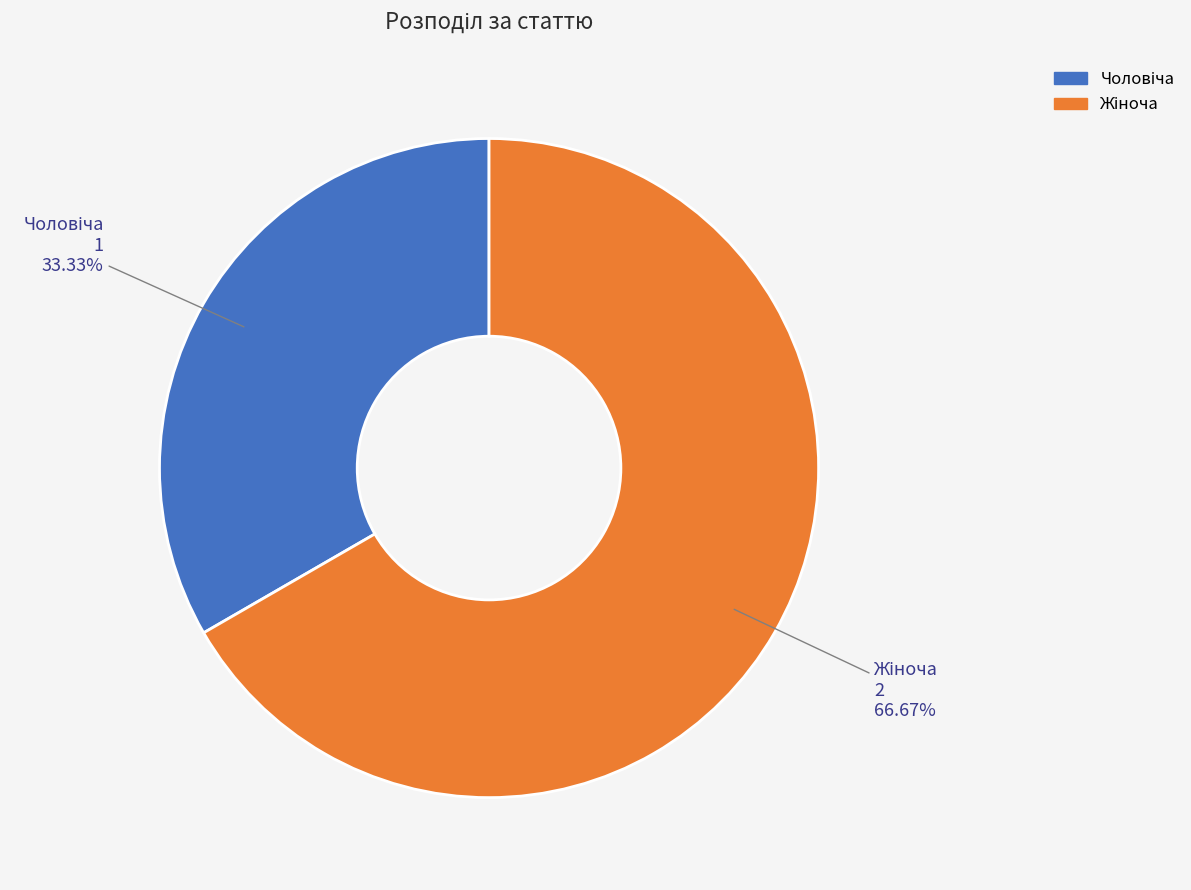

Is there any slice that represents more than half of the pie?

Yes